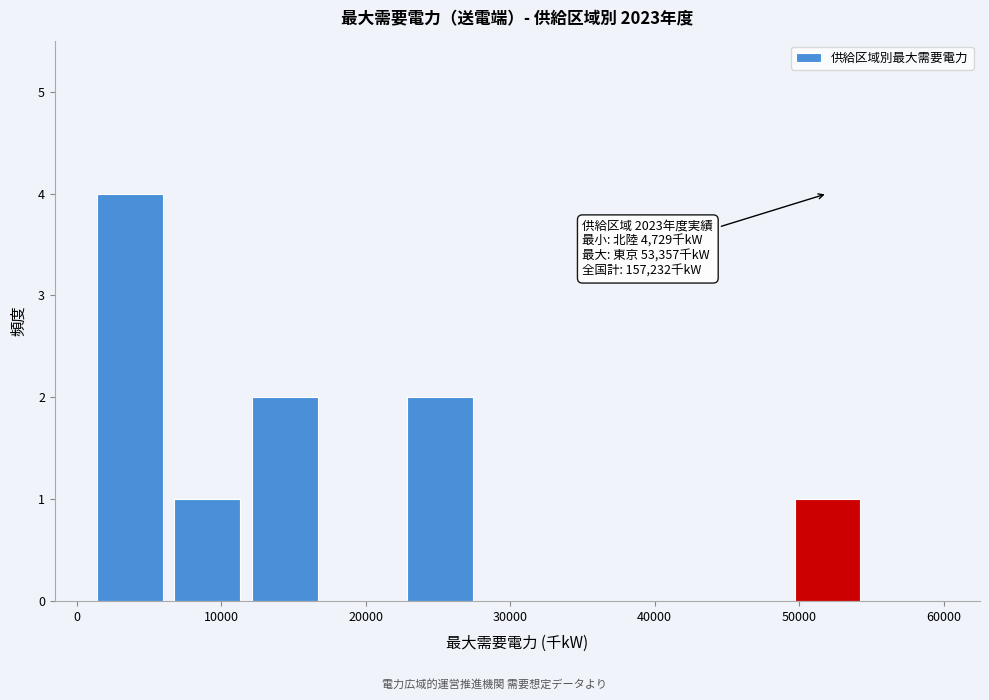

Which range on the x-axis has the tallest bar?

1000 to 6000